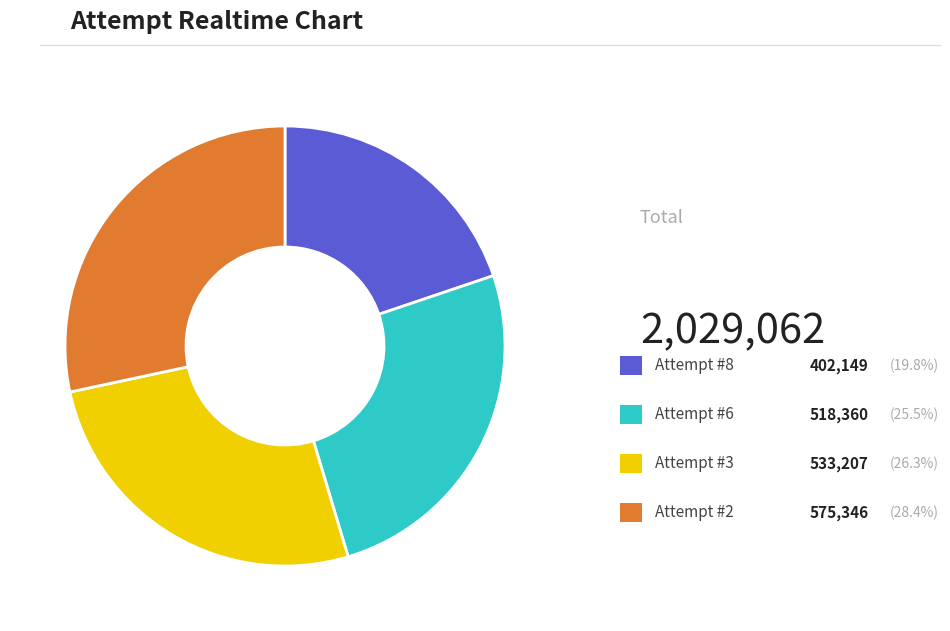

Is there any slice that represents more than half of the pie?

No